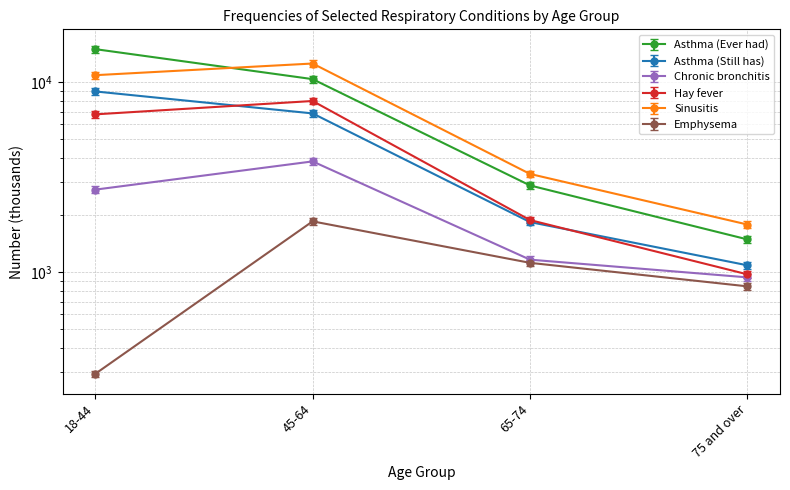

Is this an area chart (filled region under the line)?

No